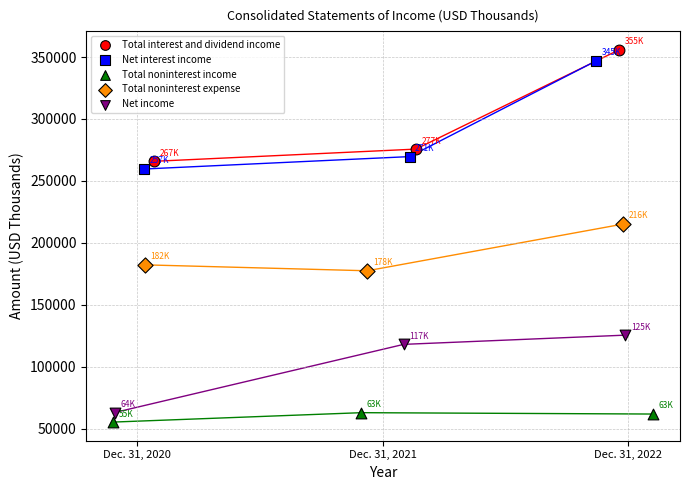

Which series reaches the minimum Y coordinate?

Total noninterest income